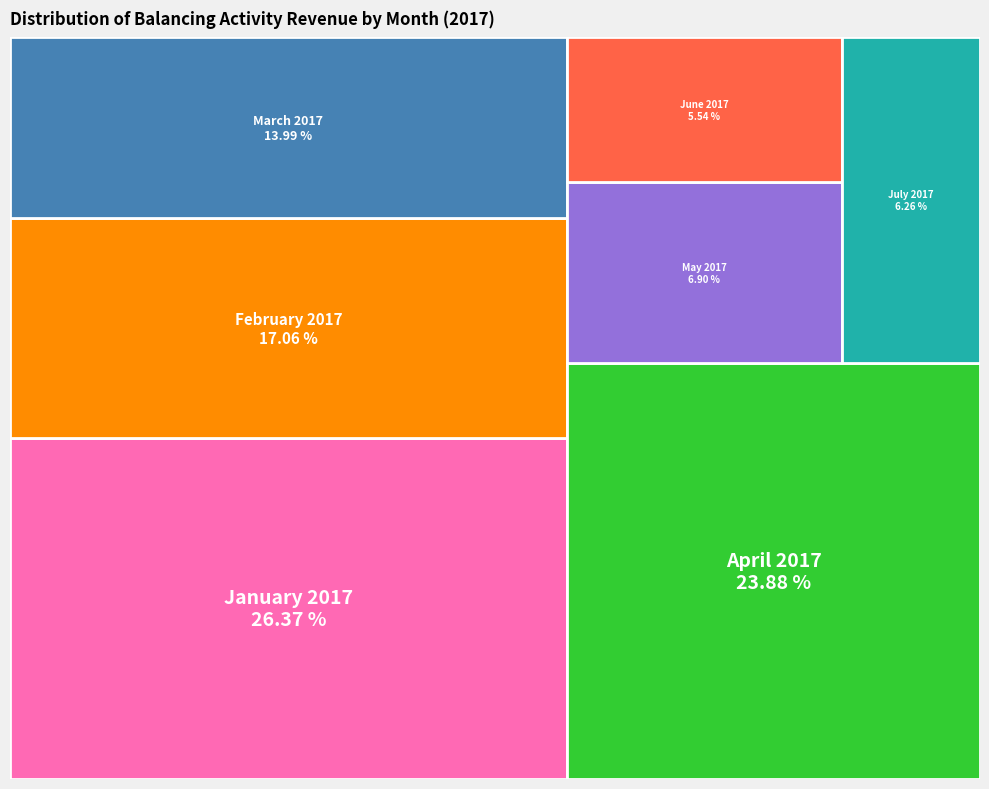

Is there a majority slice in this chart?

No